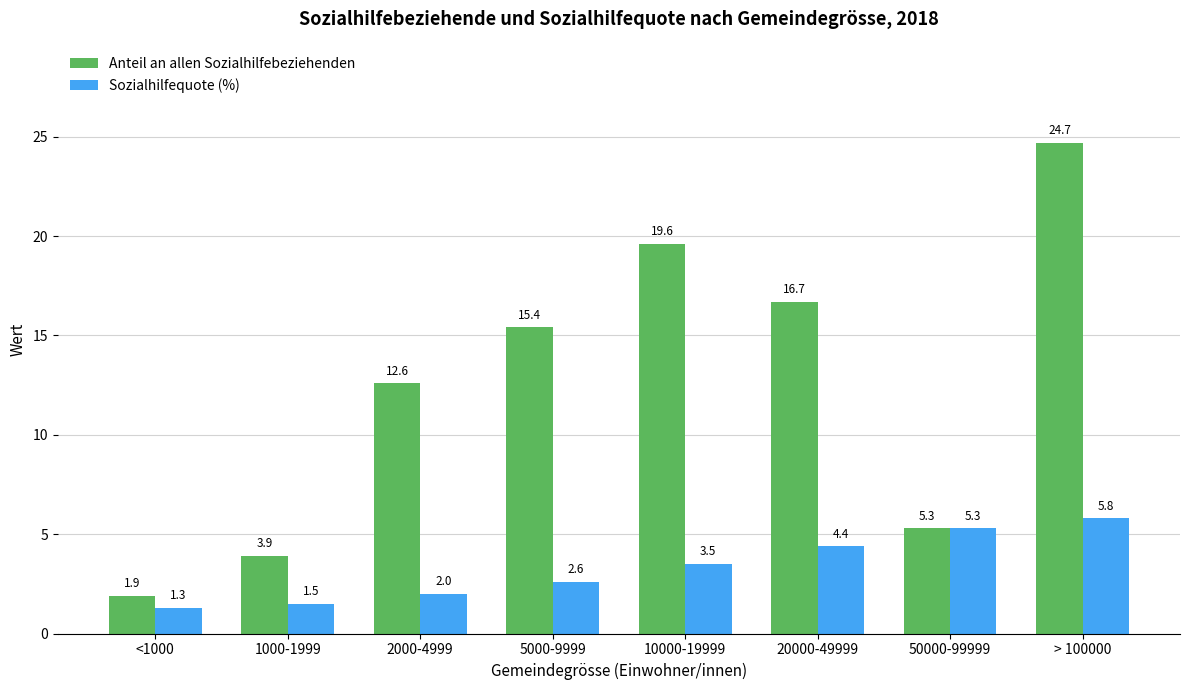

At 1000-1999, list the series in order from smallest to largest.

Sozialhilfequote (%), Anteil an allen Sozialhilfebeziehenden